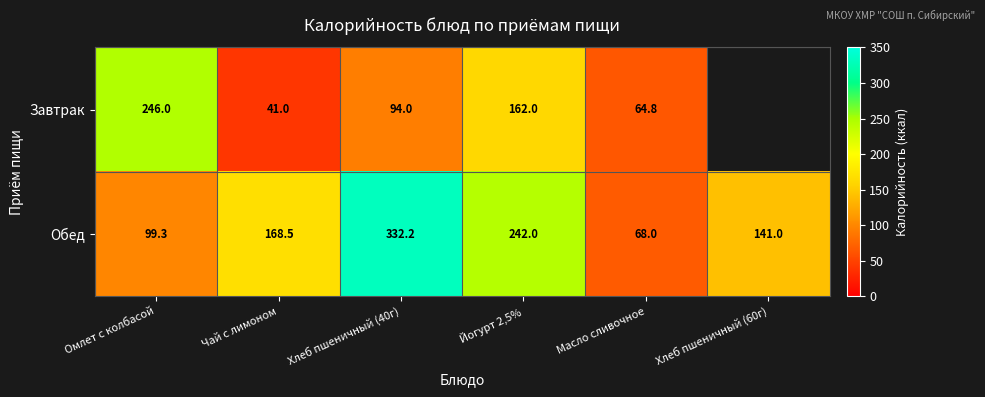

How many values in the Обед series are below 168?

3